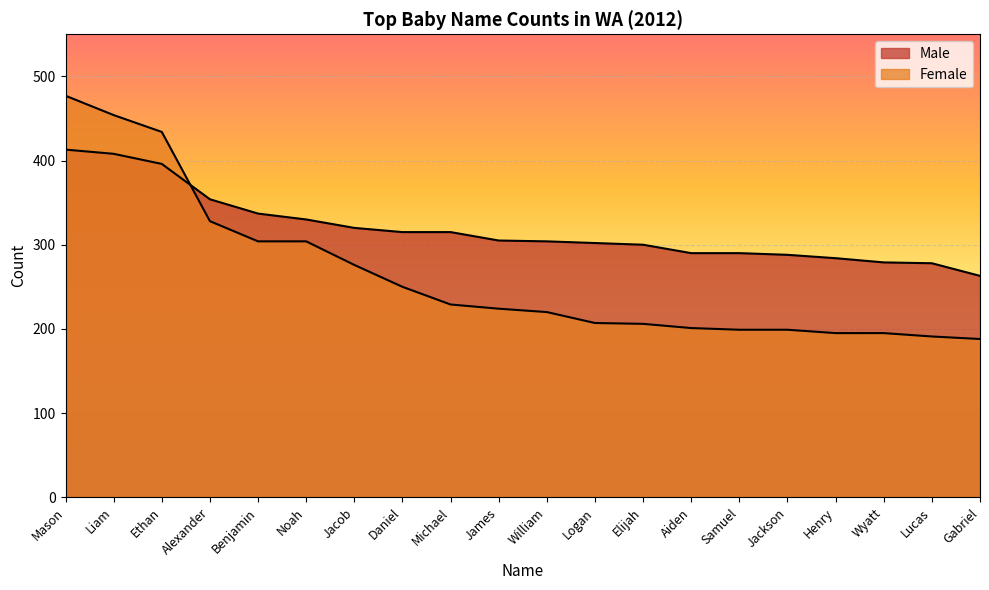

At which category does the chart reach its minimum across all series?

Gabriel